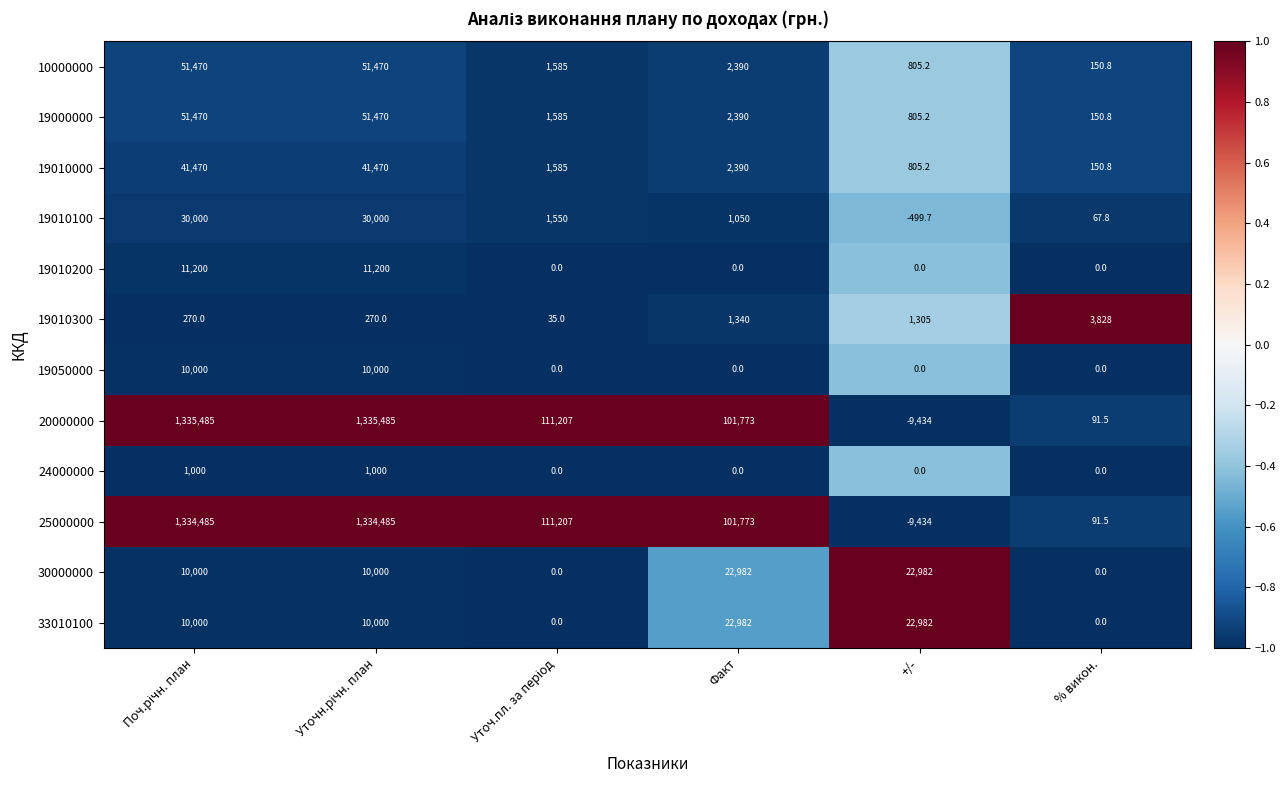

Which series has the largest total across all categories?

20000000